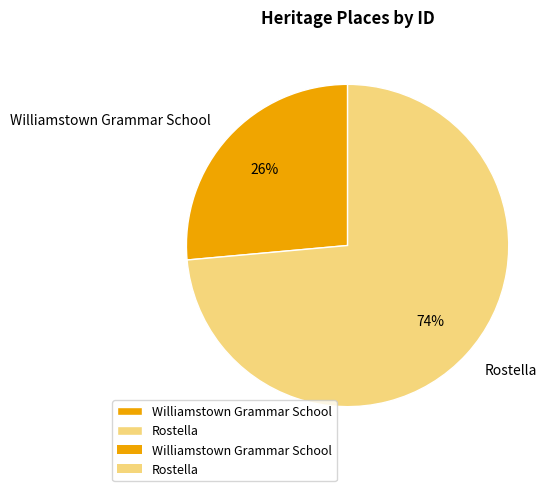

Combined, do Williamstown Grammar School and Rostella account for over 50%?

Yes